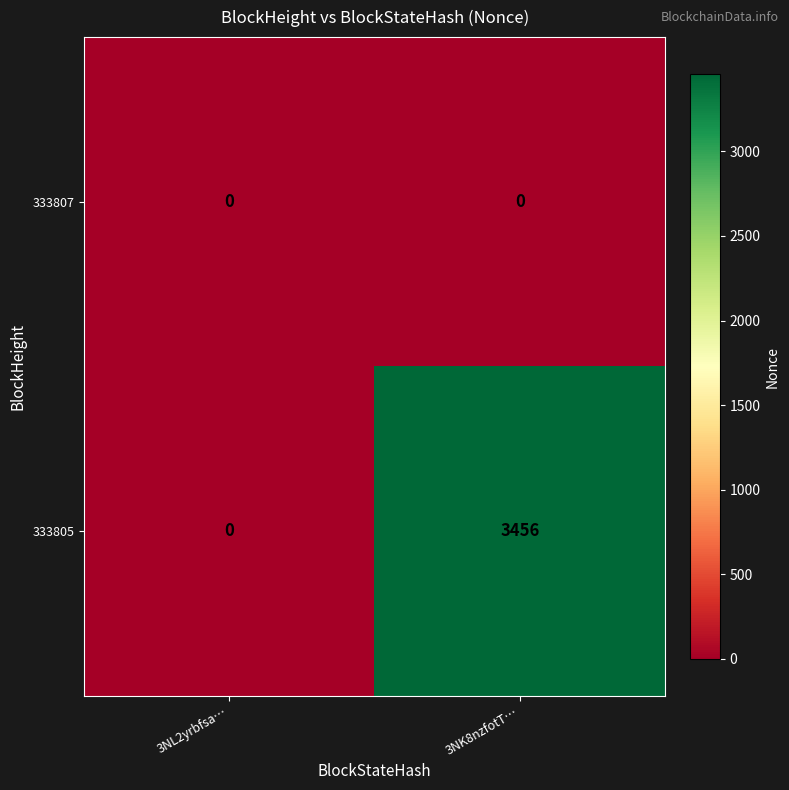

Reading left to right, list all the values displayed in this chart.

333807: 3NL2yrbfsa…=0	3NK8nzfotT…=0
333805: 3NL2yrbfsa…=0	3NK8nzfotT…=3456